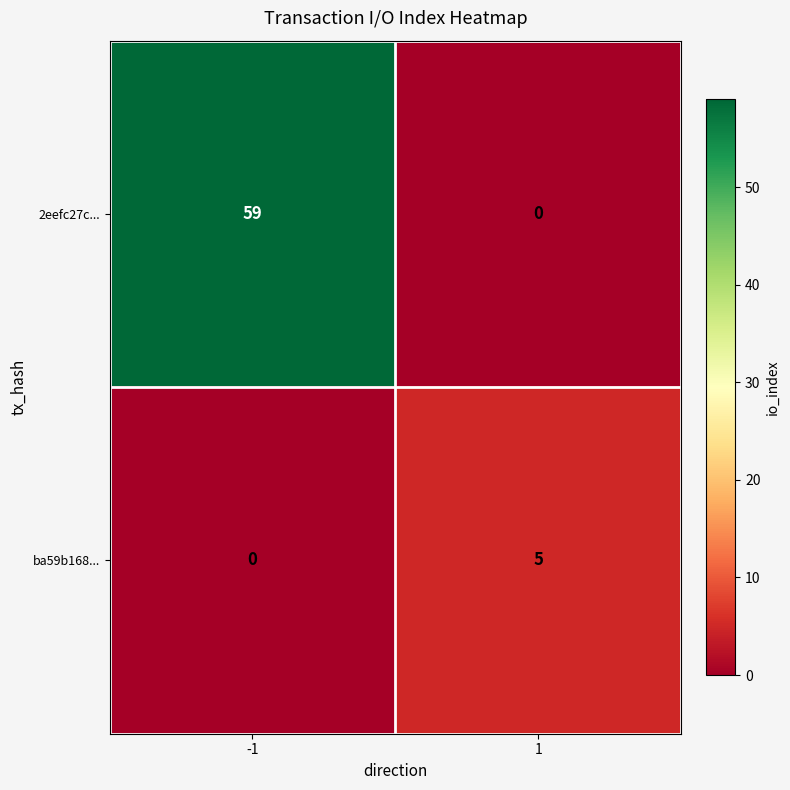

The 2eefc27c... series shows -36 at 1. True or false?

False